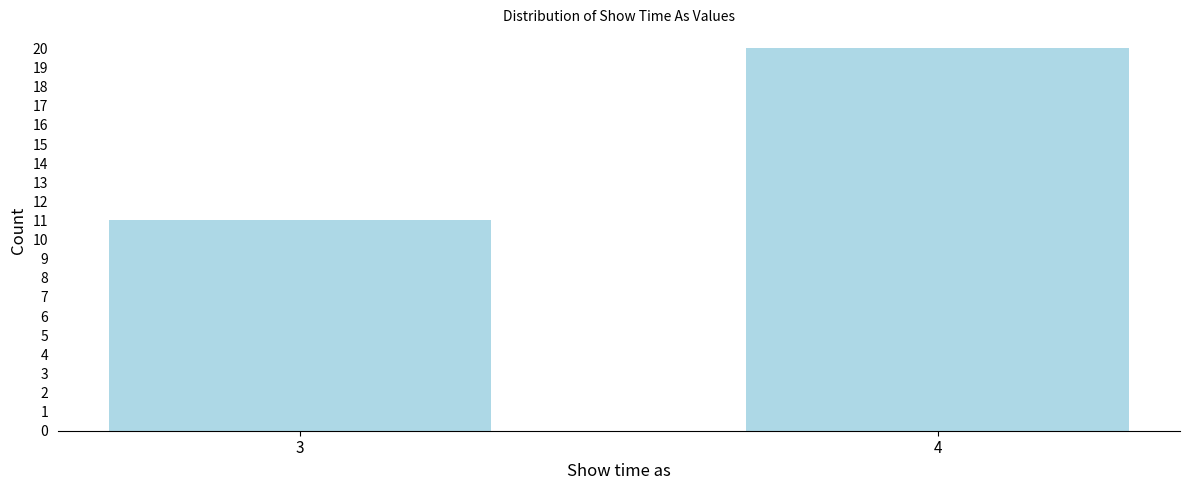

Reading left to right, list all the values displayed in this chart.

3=11	4=20